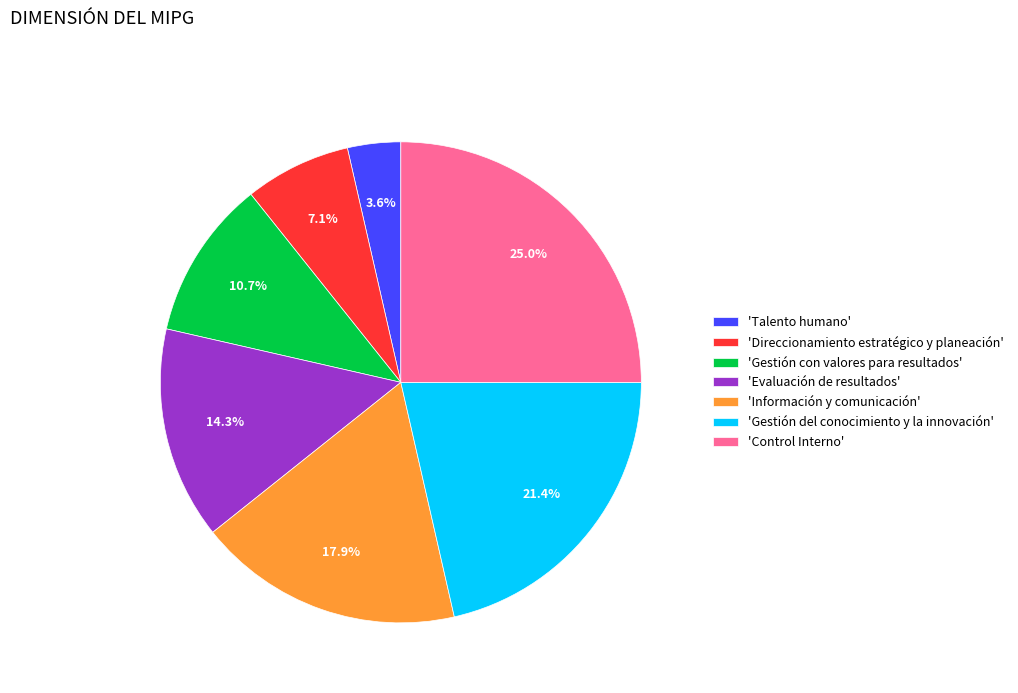

Do 'Control Interno' and 'Gestión del conocimiento y la innovación' together represent more than half of the pie?

No